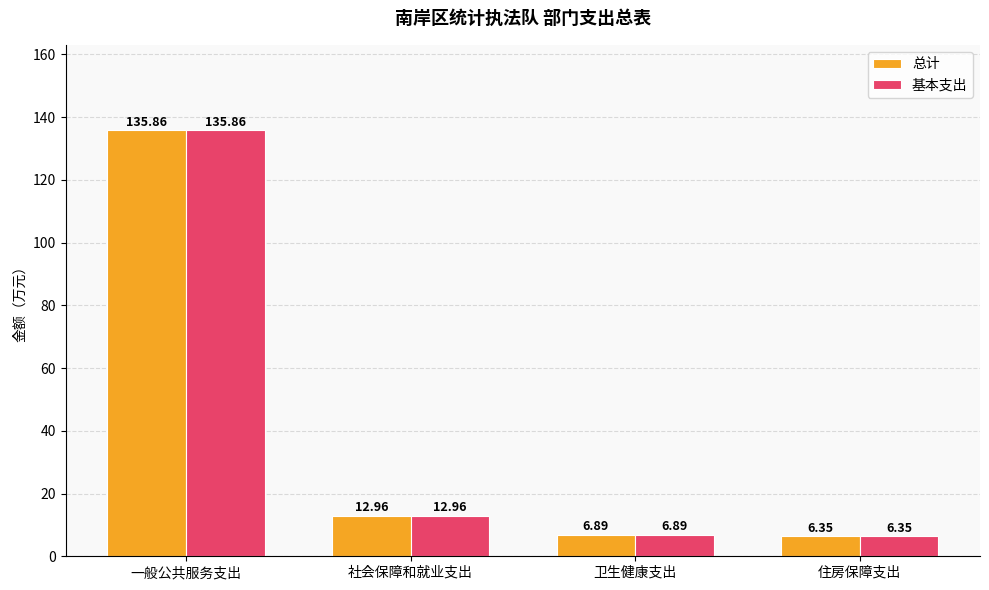

At which category does the chart reach its peak across all series?

一般公共服务支出